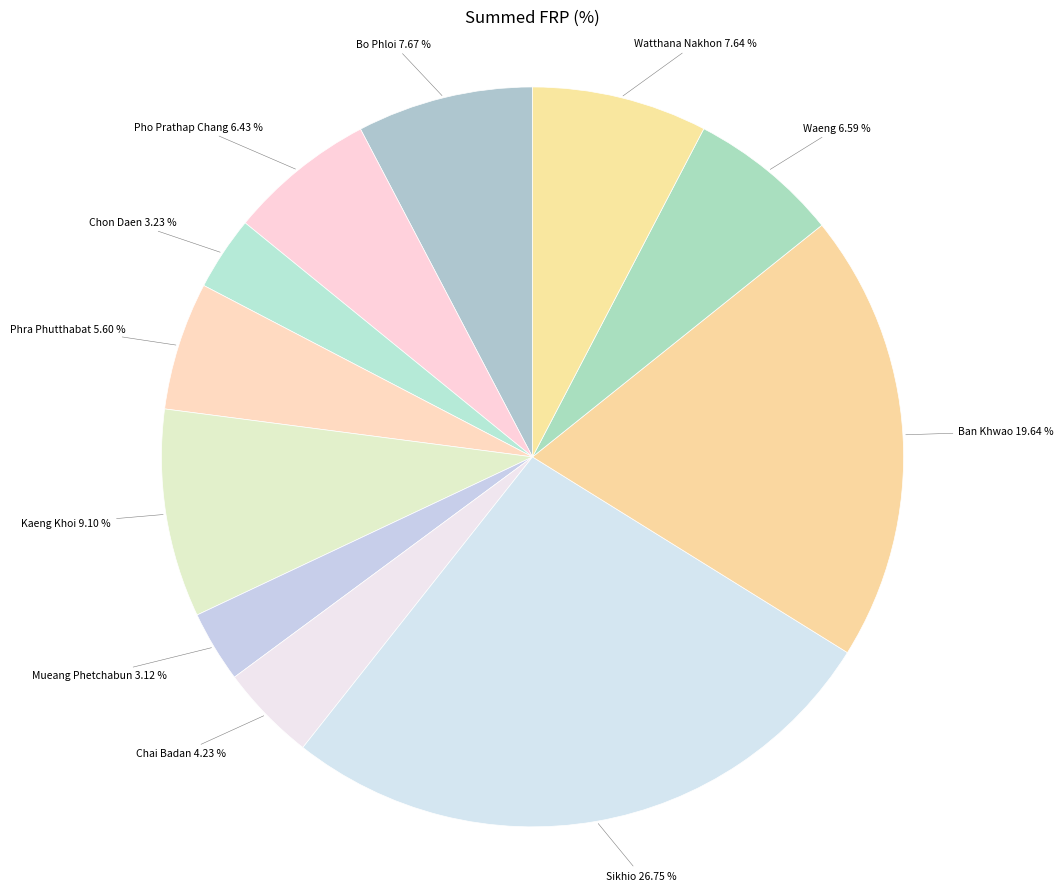

Approximately how many times larger is the value at Watthana Nakhon compared to Chon Daen?

2.4